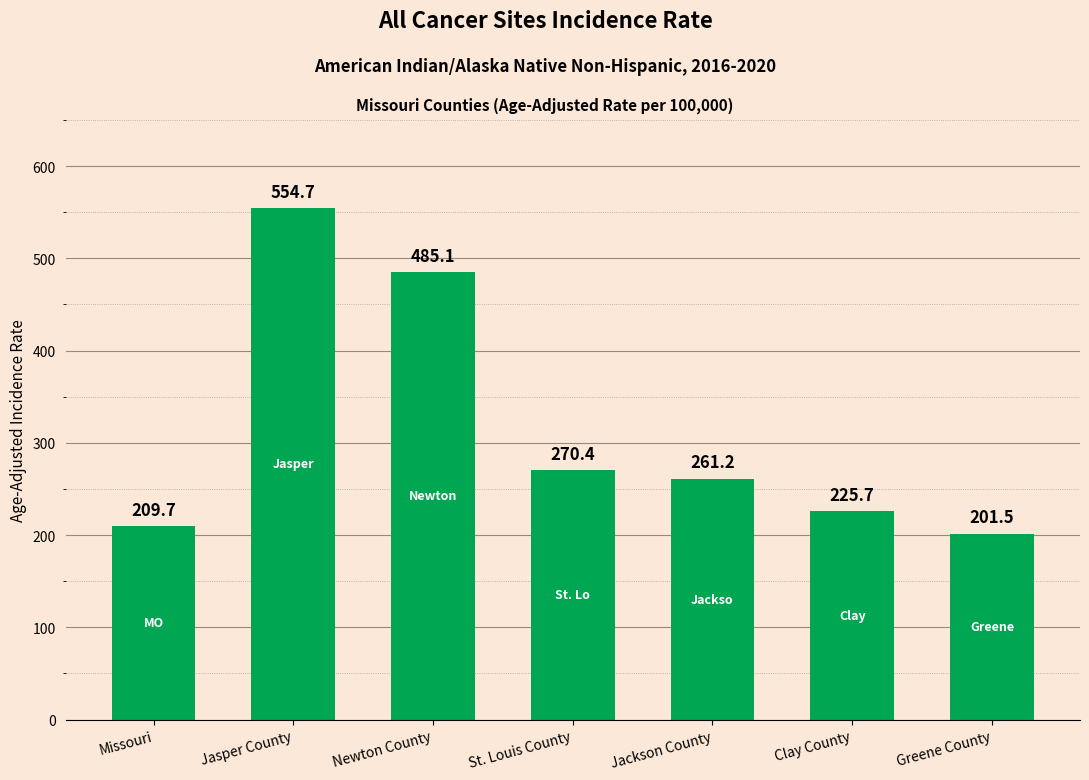

What is the label of the 6th bar from the left?

Clay County